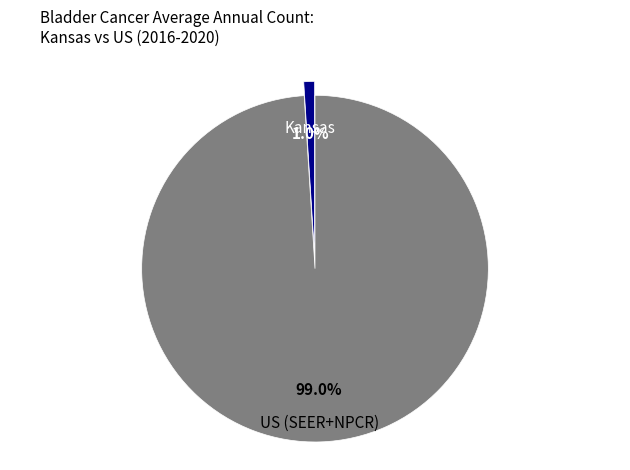

Combined, do US (SEER+NPCR) and Kansas account for over 50%?

Yes